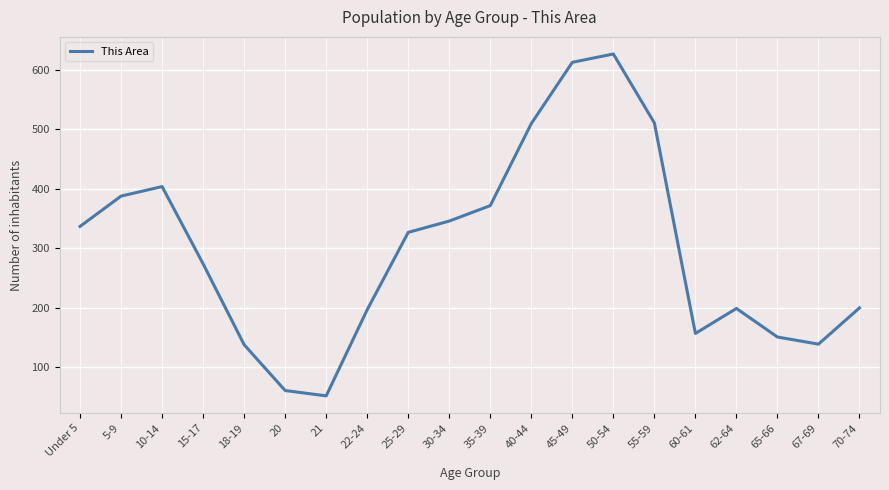

What is the approximate value at 45-49?

613